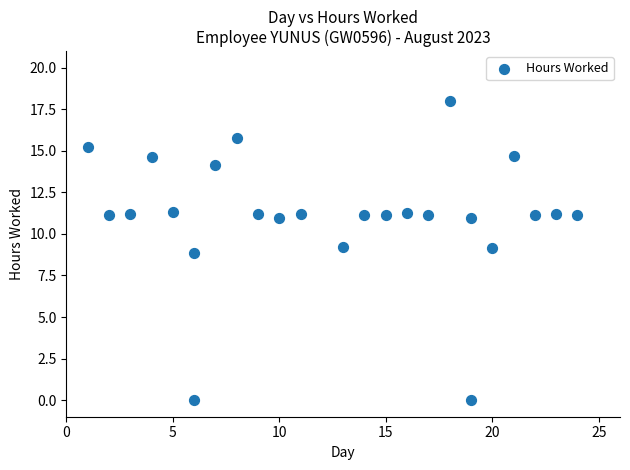

What is the range of Y values (max minus min)?

18.0